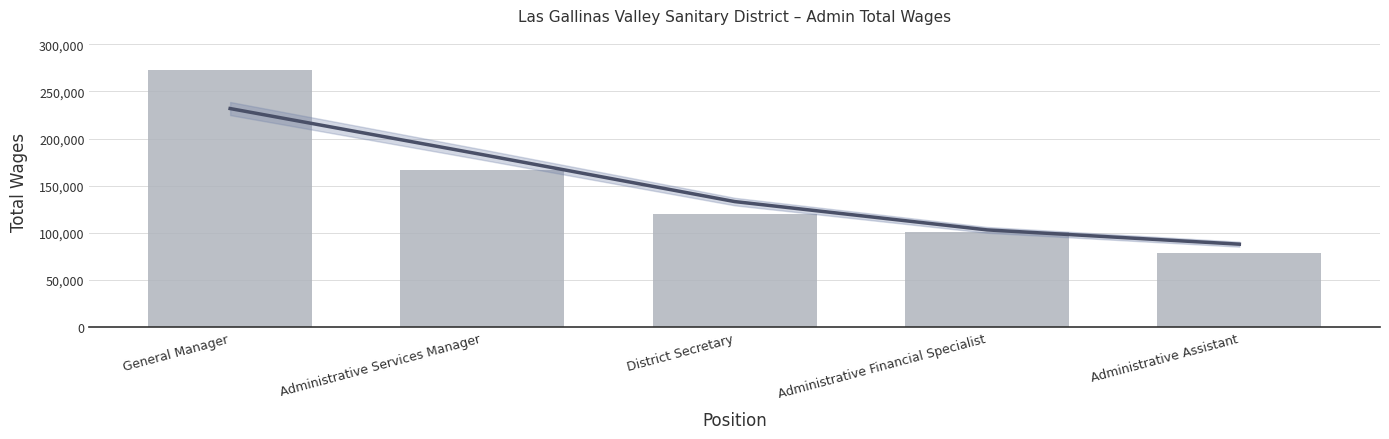

Rank the categories by value from highest to lowest.

General Manager, Administrative Services Manager, District Secretary, Administrative Financial Specialist, Administrative Assistant